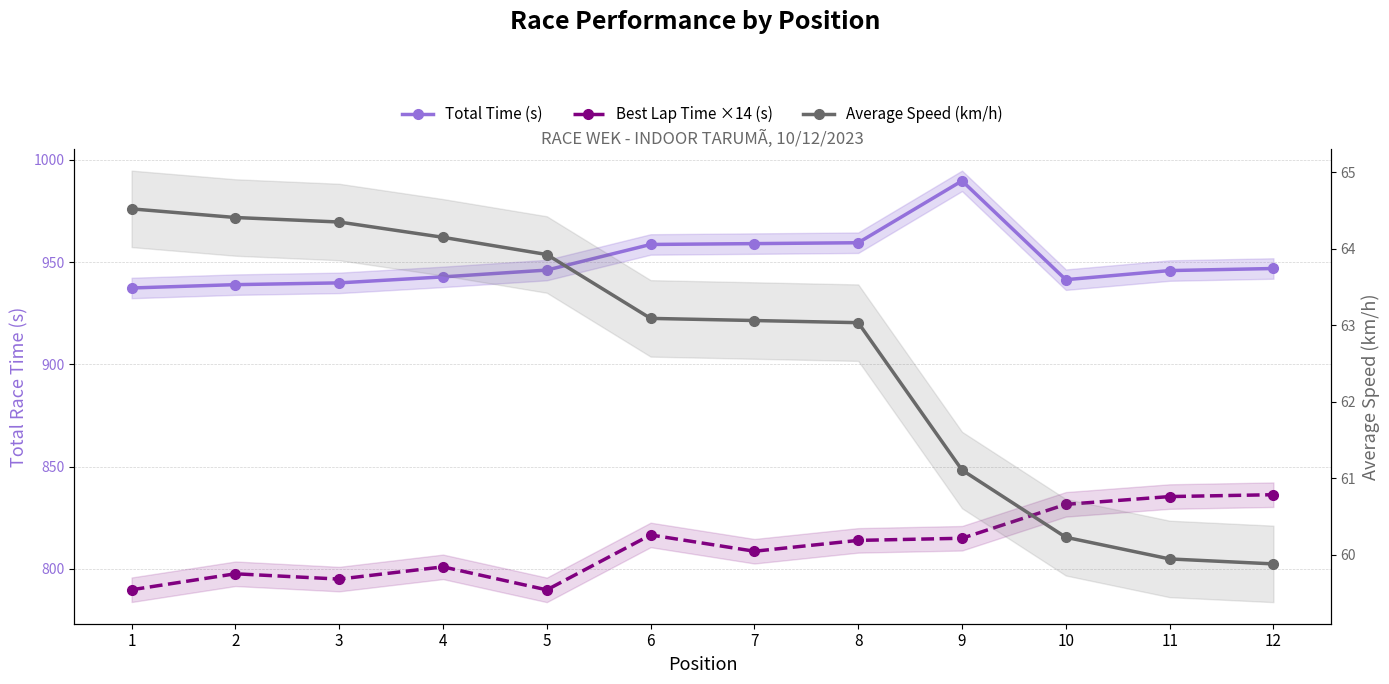

Which series changed the most between 3 and 12?

Best Lap Time ×14 (s)